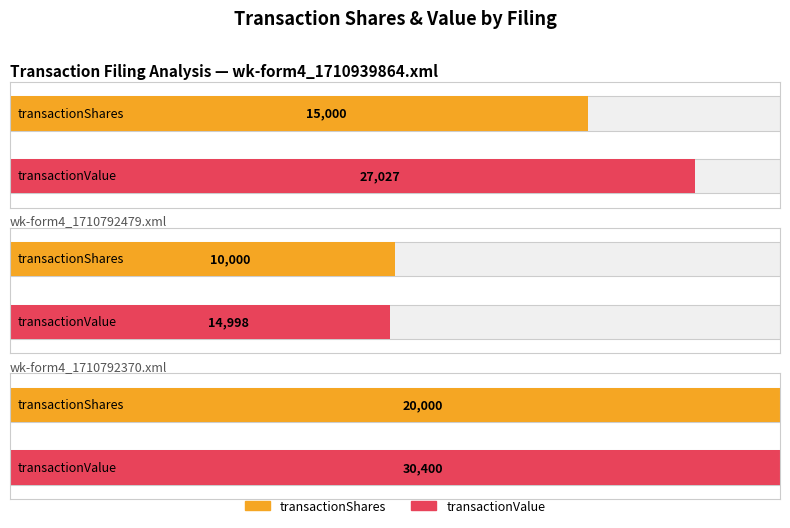

Which series changed the most between wk-form4_1710939864.xml and wk-form4_1710792370.xml?

transactionShares